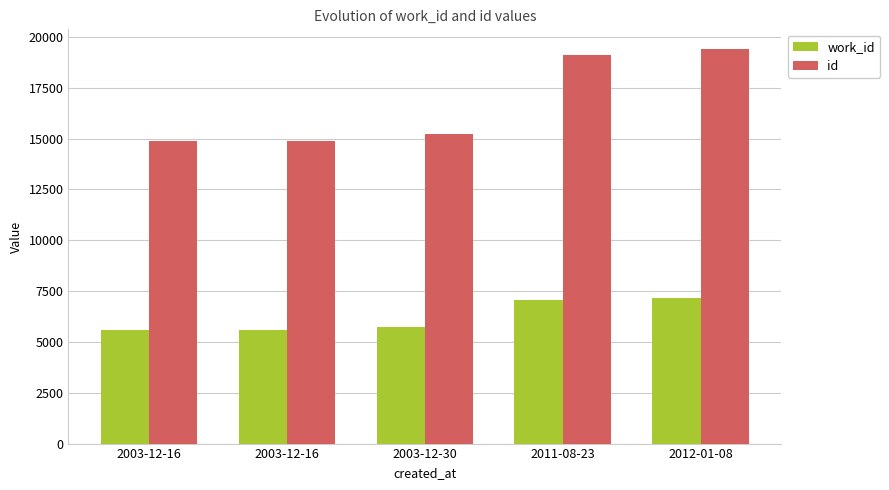

Which series has the largest range (max minus min)?

id